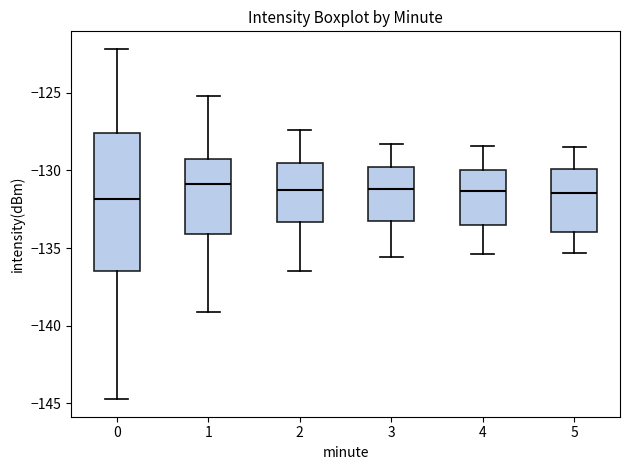

Reading left to right, transcribe this box plot: for each box, give where its median line is, the range the box spans, and where its two whiskers end, as read against the y-axis. The values are not printed on the chart, so give them approximately, as read against the axis.

0: median -132.0, box -136.5 to -127.5, whiskers -144.5 to -122.0
1: median -131.0, box -134.0 to -129.0, whiskers -139.0 to -125.0
2: median -131.0, box -133.5 to -129.5, whiskers -136.5 to -127.5
3: median -131.0, box -133.5 to -129.5, whiskers -135.5 to -128.5
4: median -131.5, box -133.5 to -130.0, whiskers -135.5 to -128.5
5: median -131.5, box -134.0 to -130.0, whiskers -135.5 to -128.5